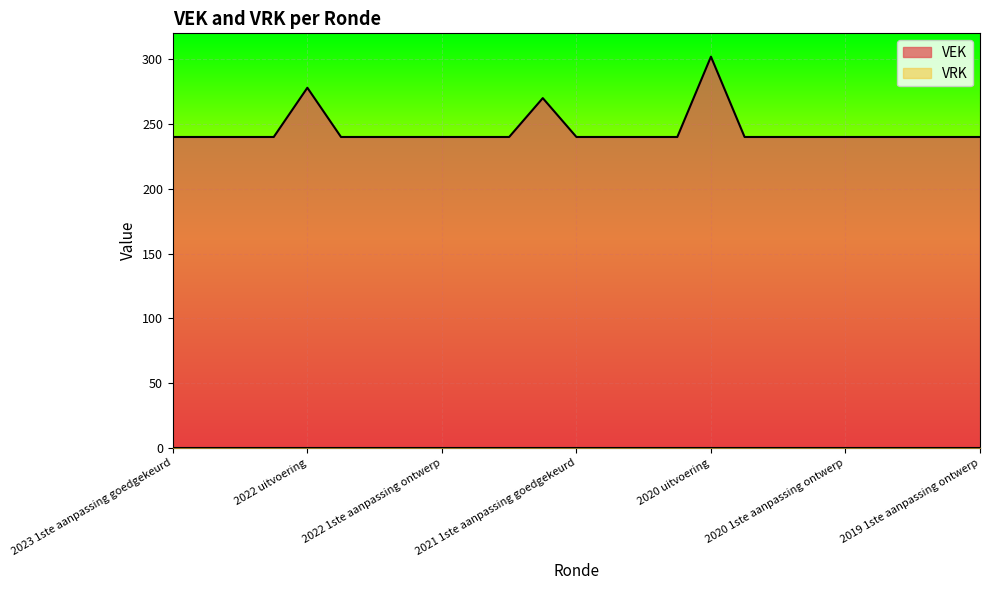

How many data points does each series have?

25